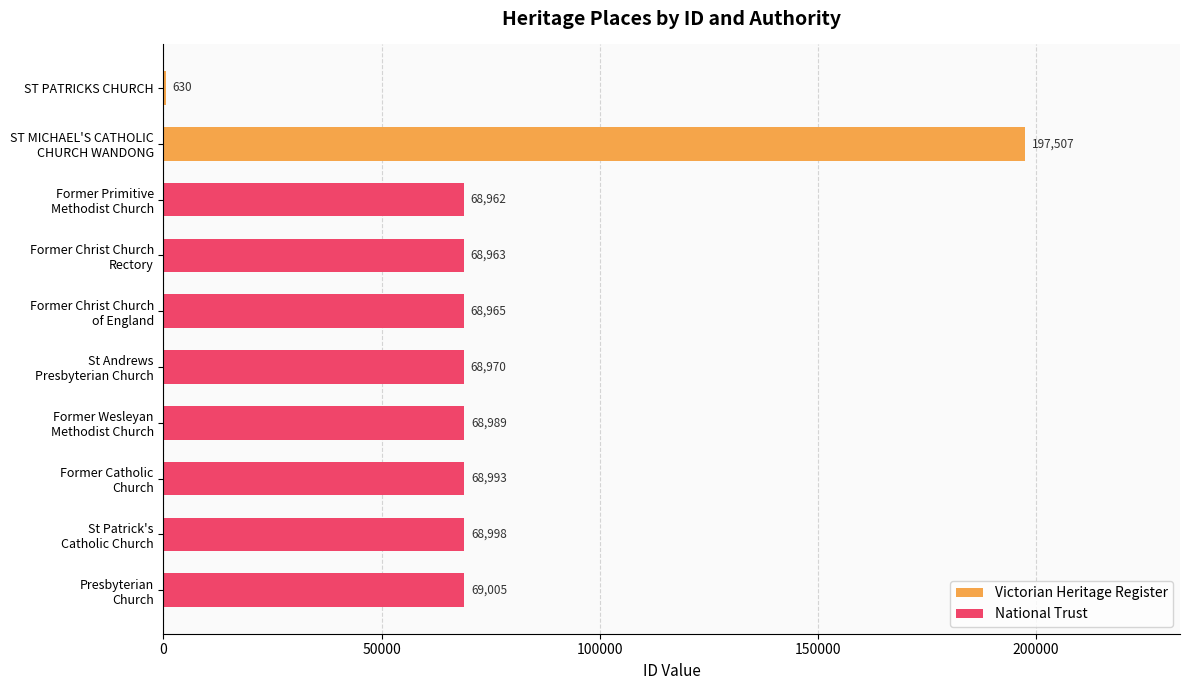

What is the difference between the maximum and minimum values in the National Trust series?

43